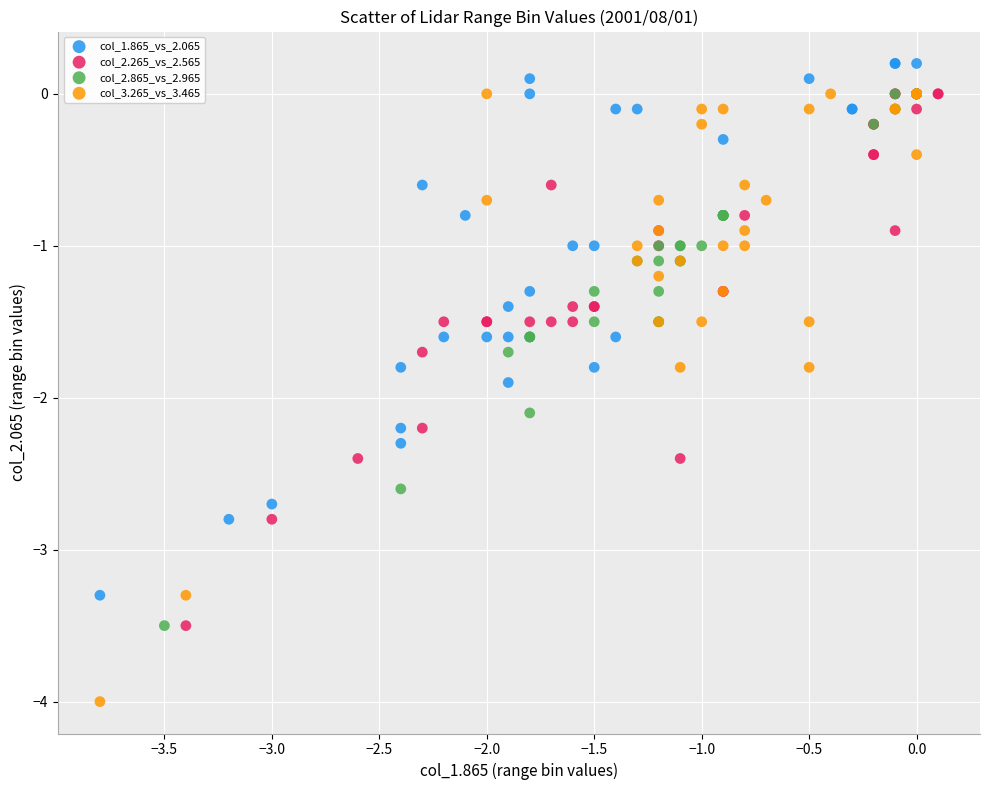

Which series contains the highest Y value?

col_1.865_vs_2.065